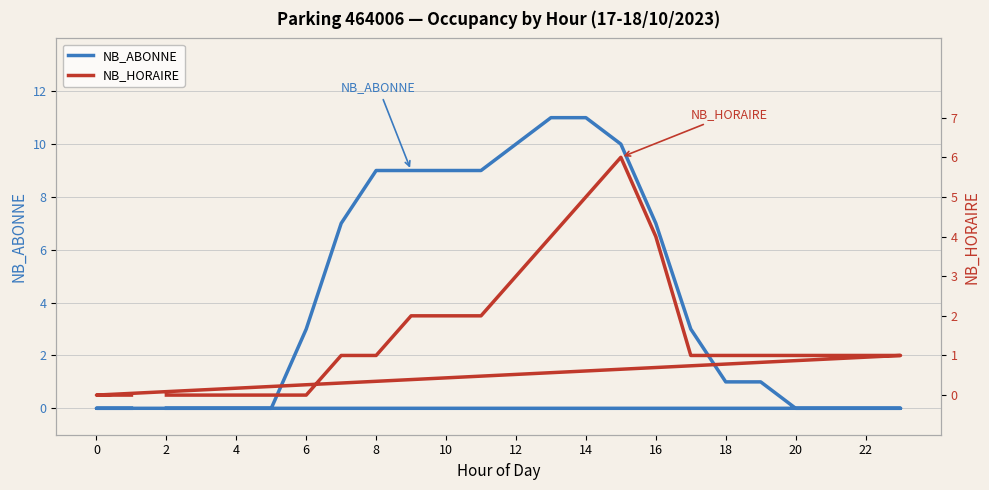

At which category does the chart reach its minimum across all series?

2